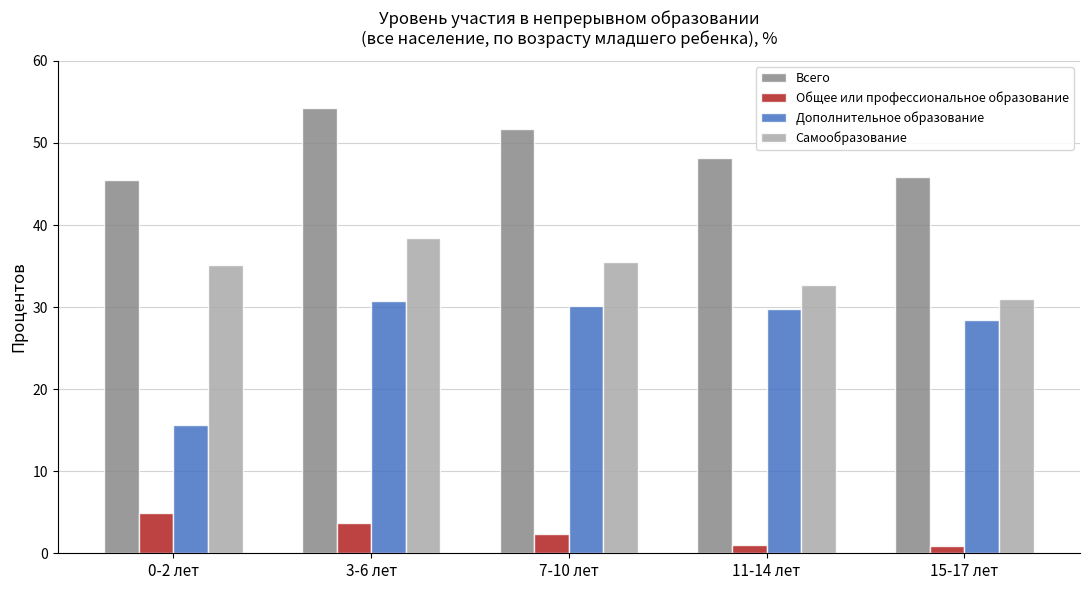

What is the value of the Всего bar at the 3rd from the left?

51.6